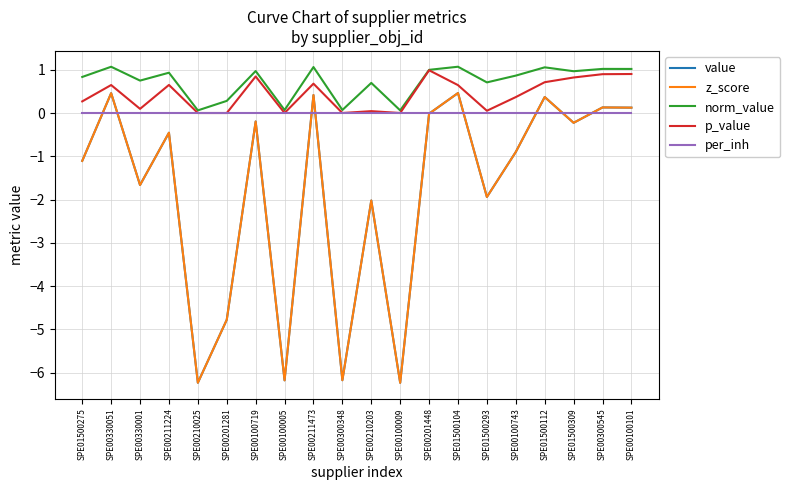

At how many categories does at least one series exceed 0?

20